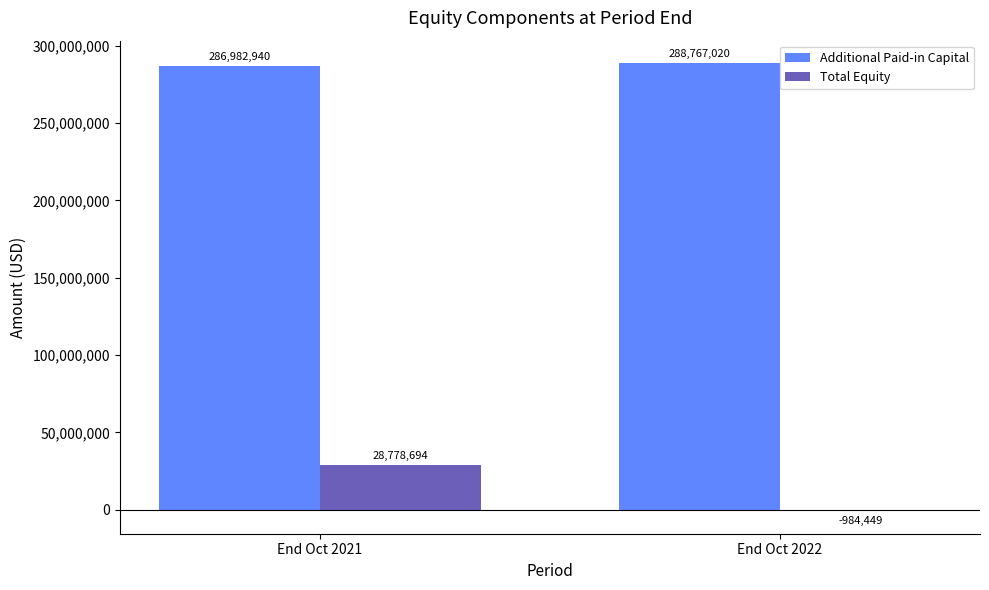

What is the difference between the maximum and minimum values in the Additional Paid-in Capital series?

1784080